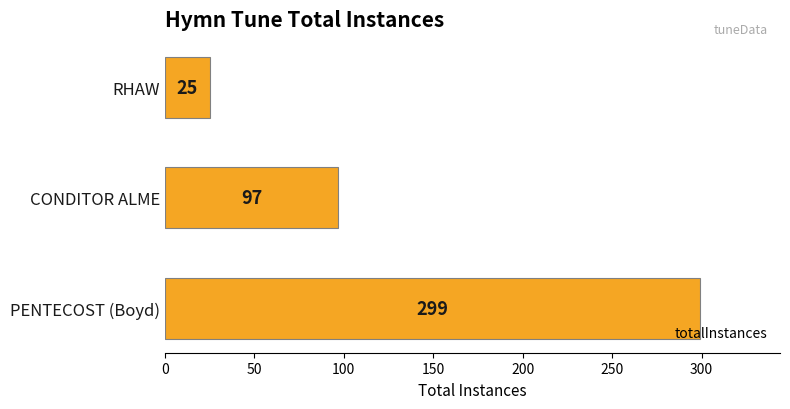

Is it true that the value at RHAW is 38?

False